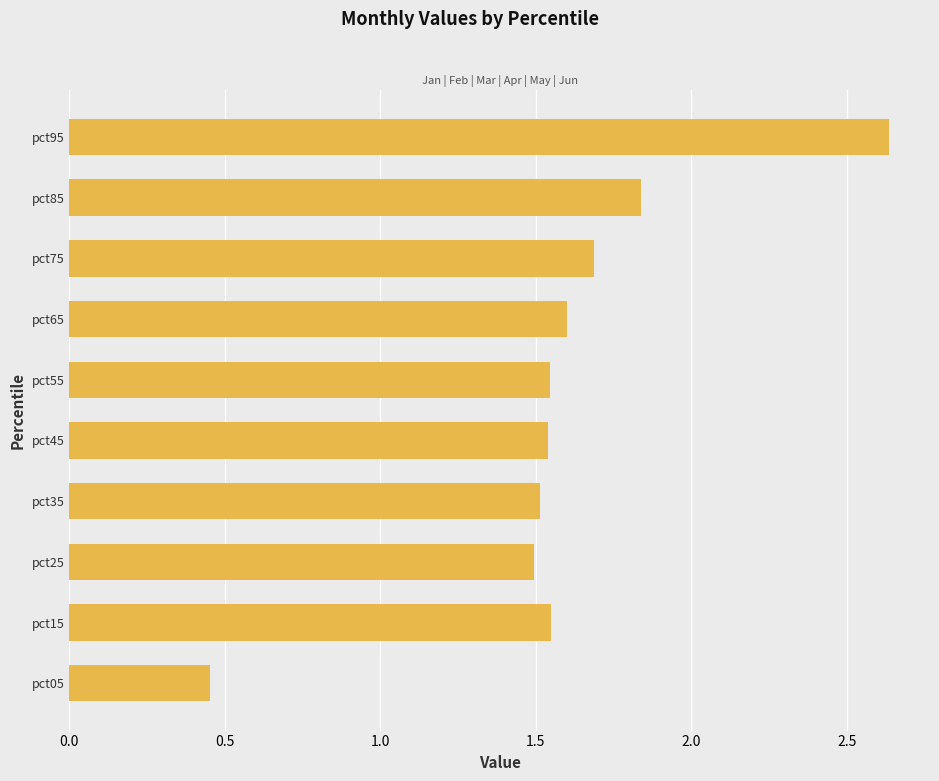

Approximately how many times larger is the value at pct55 compared to pct25?

1.0